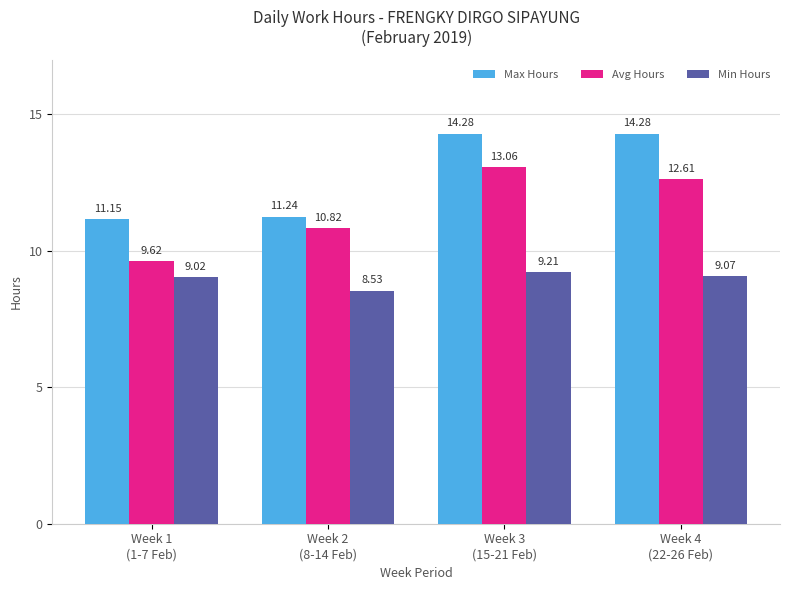

At how many categories does at least one series exceed 10?

4